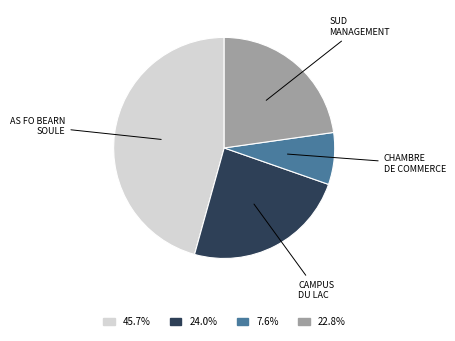

Is there a majority slice in this chart?

No